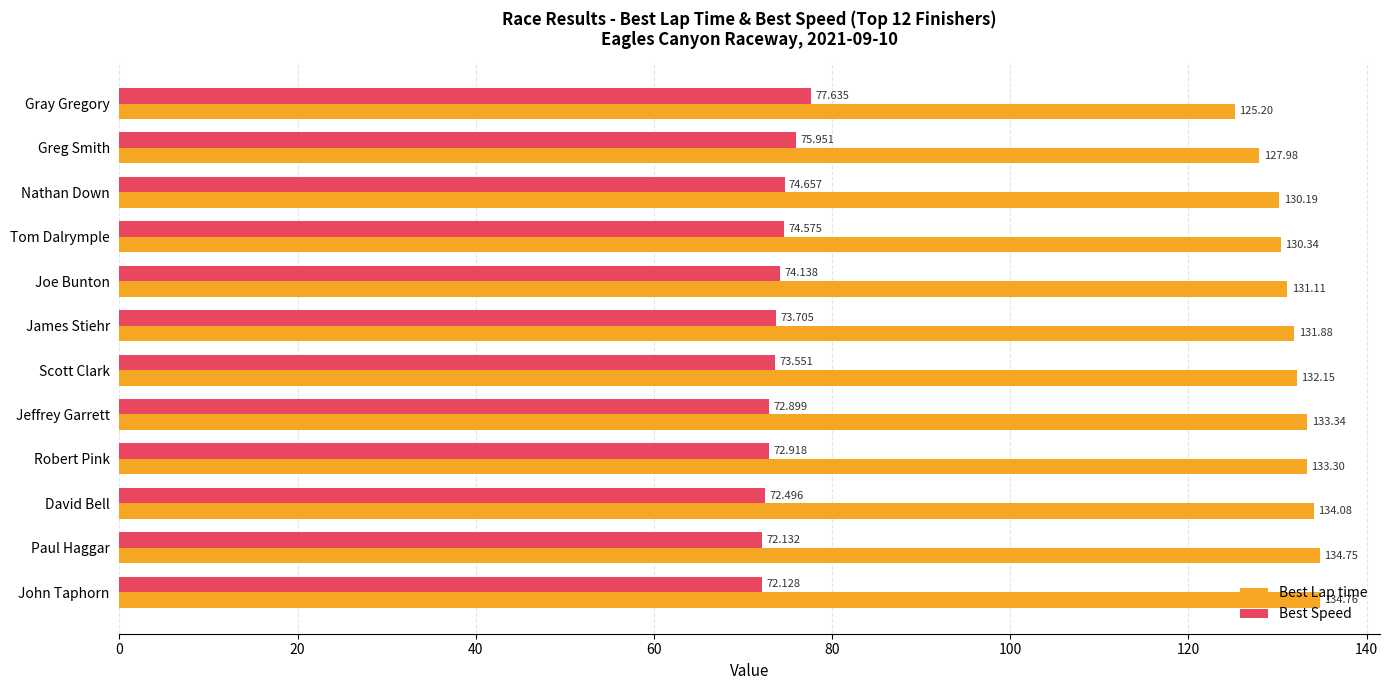

Which series has the widest spread of values?

Best Lap time